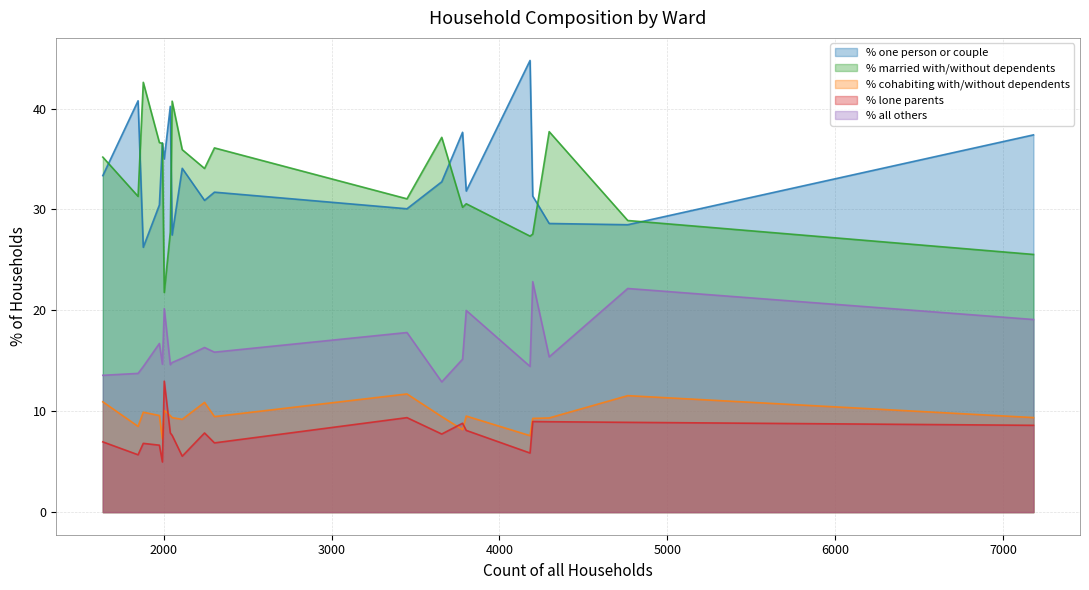

How many lines are shown in the chart?

5